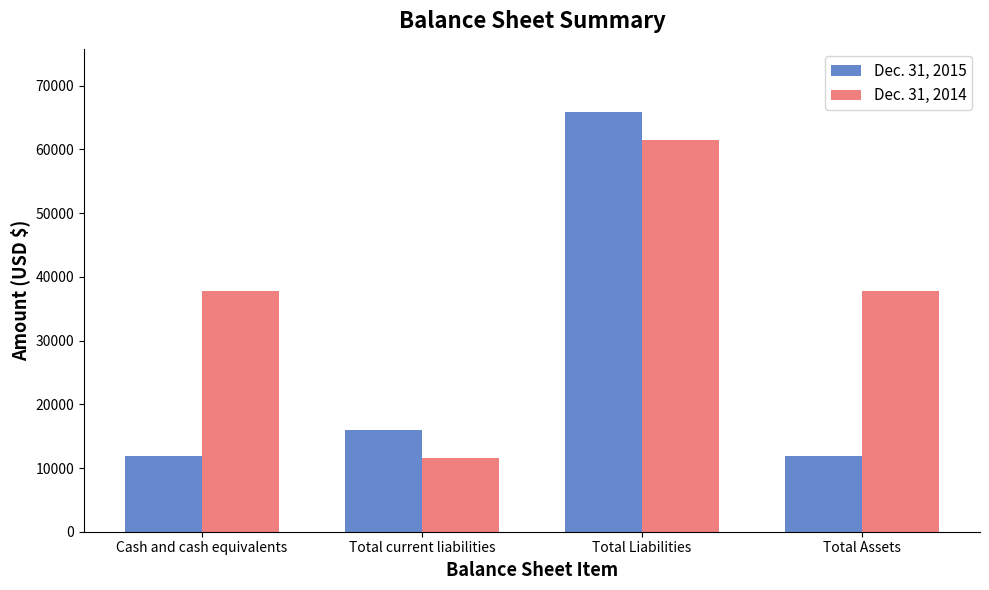

Reading left to right, extract all data points from this chart.

Dec. 31, 2015: 11924	15898	65898	11924
Dec. 31, 2014: 37735	11534	61534	37735